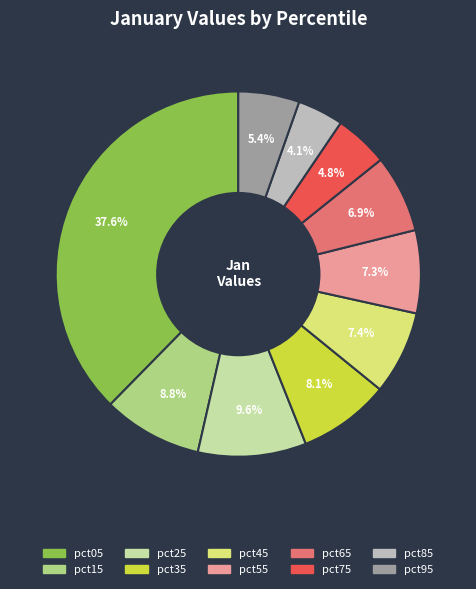

Is there a majority slice in this chart?

No